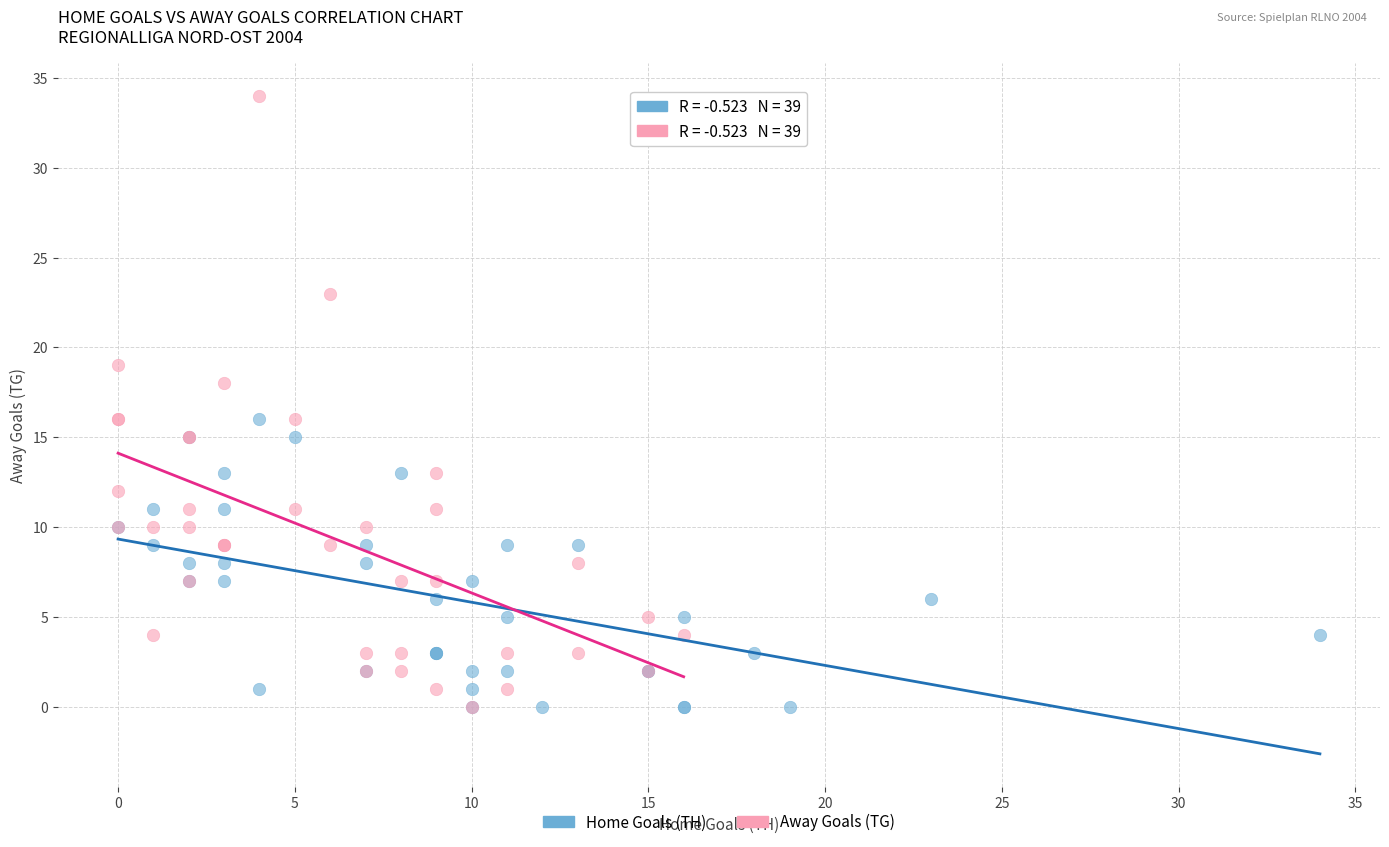

Which series contains the highest Y value?

Away Goals (TG)